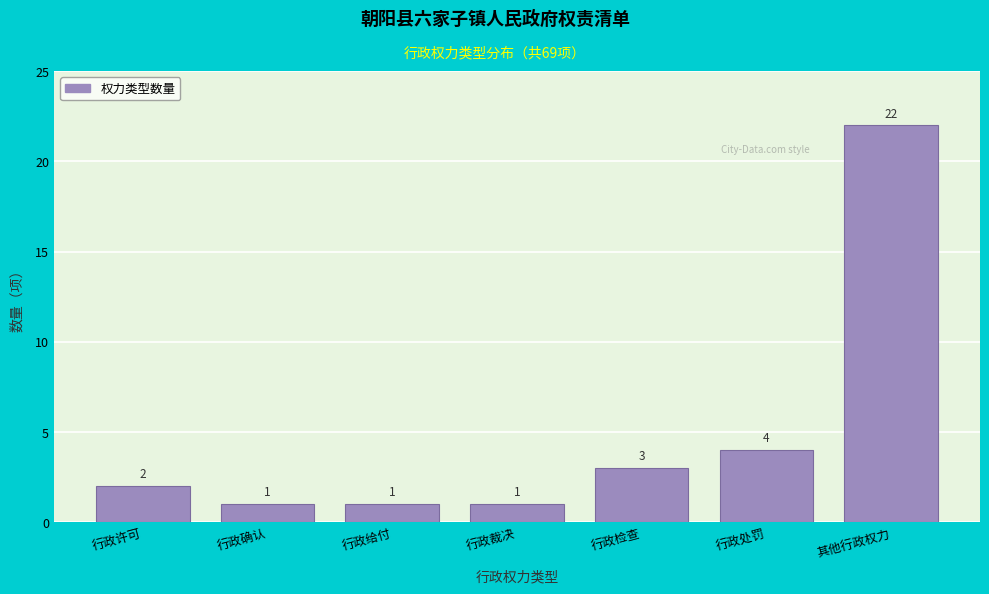

Reading left to right, transcribe all the data shown in this chart.

2	1	1	1	3	4	22